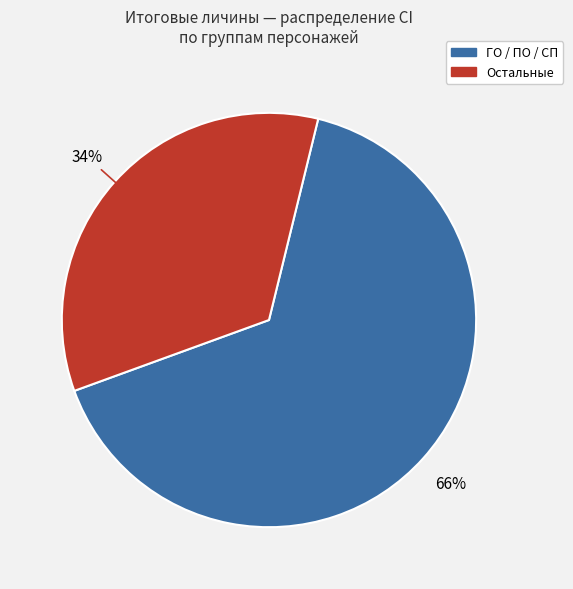

Is there a majority slice in this chart?

Yes